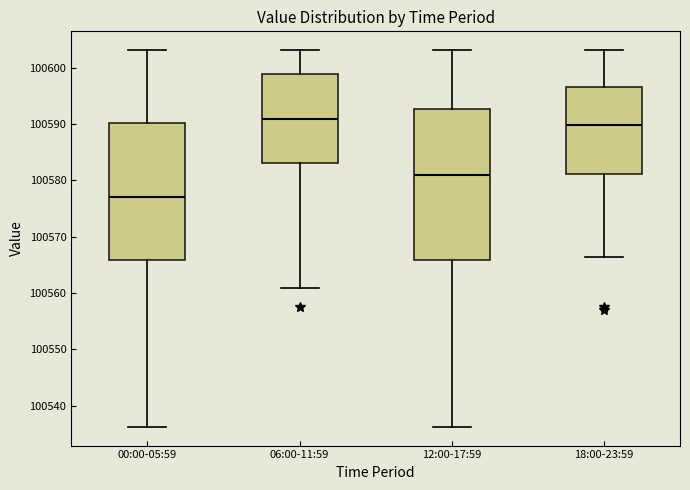

Reading left to right, transcribe this box plot: for each box, give where its median line is, the range the box spans, and where its two whiskers end, as read against the y-axis. The values are not printed on the chart, so give them approximately, as read against the axis.

00:00-05:59: median 100577, box 100566 to 100590, whiskers 100536 to 100603
06:00-11:59: median 100591, box 100583 to 100599, whiskers 100561 to 100603
12:00-17:59: median 100581, box 100566 to 100593, whiskers 100536 to 100603
18:00-23:59: median 100590, box 100581 to 100597, whiskers 100566 to 100603